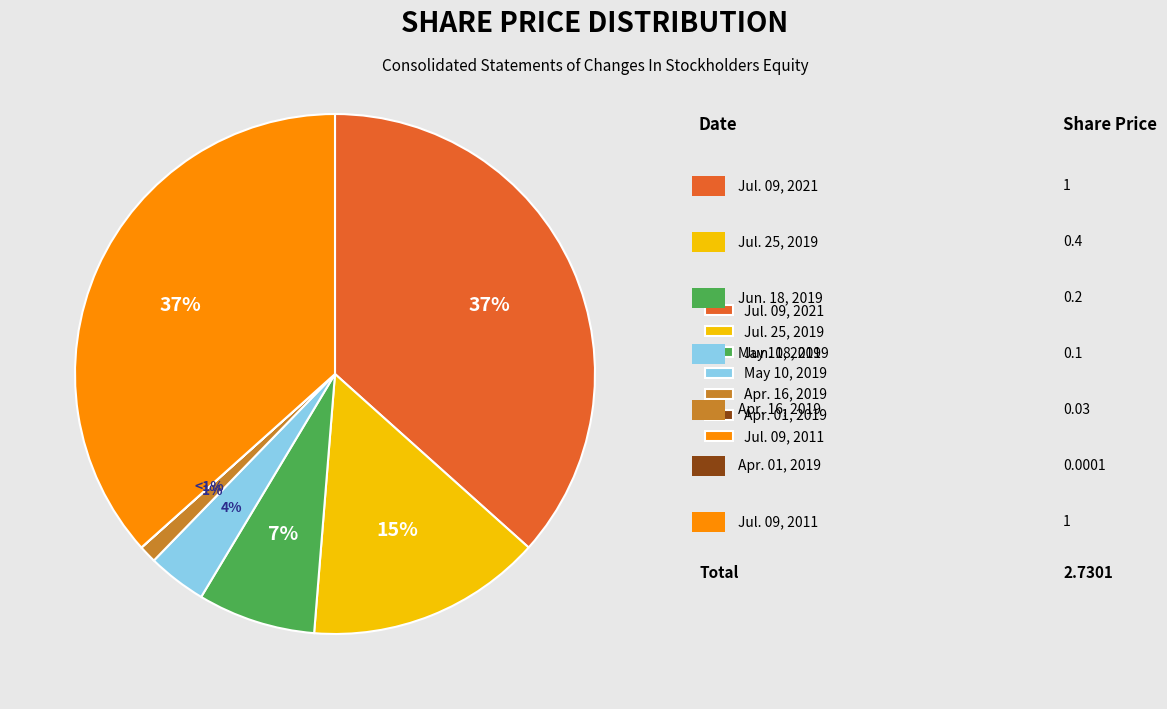

True or false: May 10, 2019 accounts for 4% of the total.

True